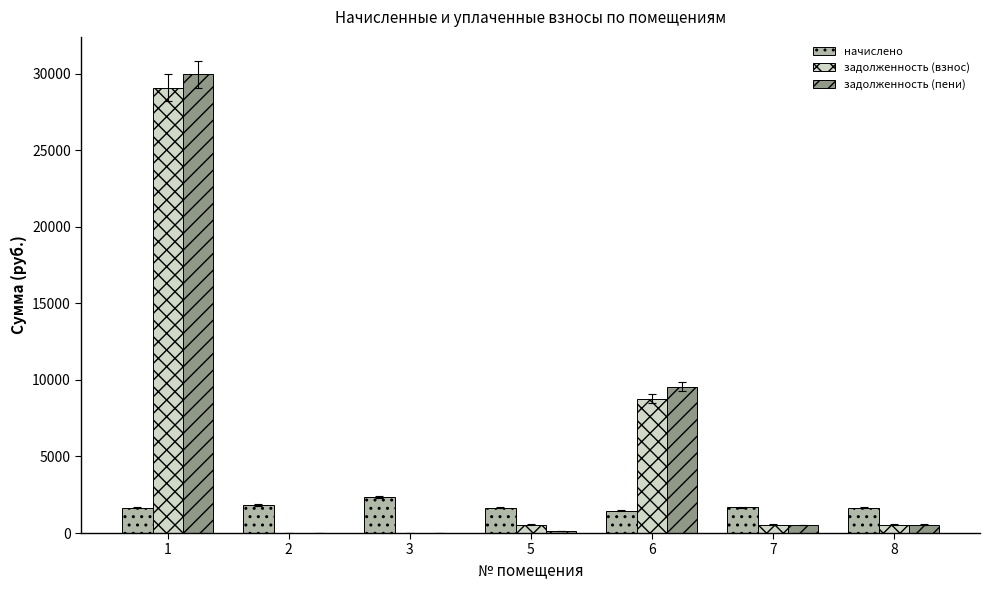

Which series changed the most between 6 and 8?

задолженность (пени)